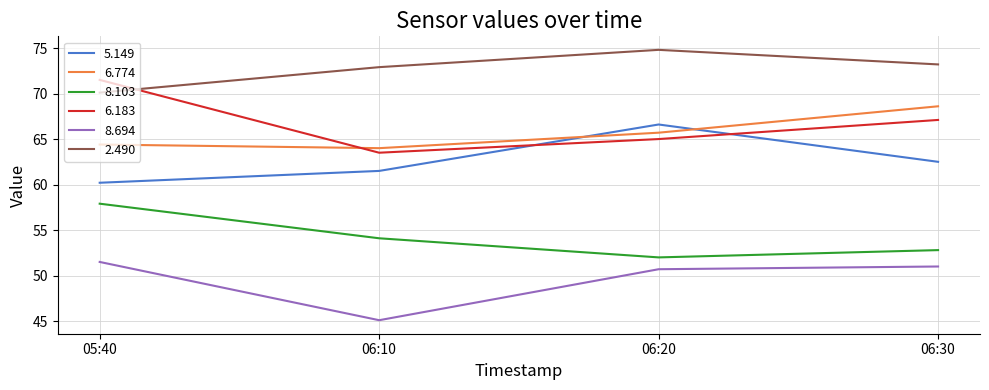

What is the spread (max minus min) of values at 05:40?

20.0